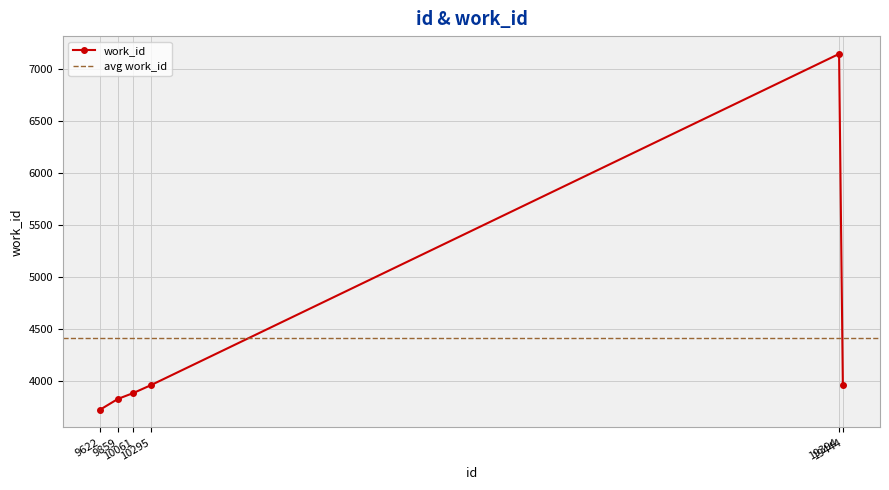

The value at 19444 is 5352. True or false?

False